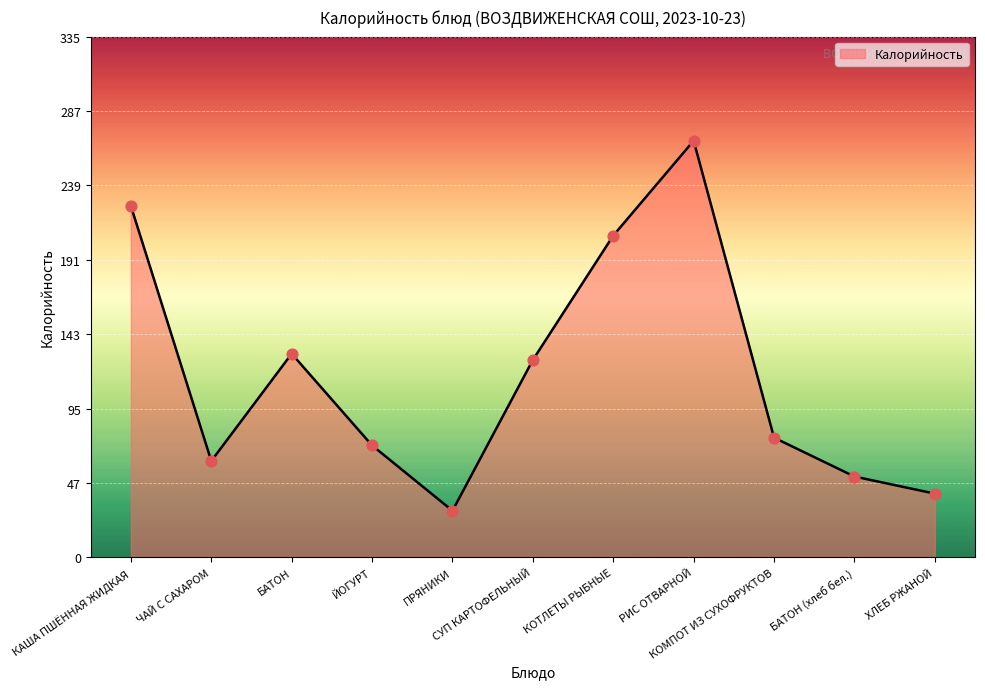

Between БАТОН and КОТЛЕТЫ РЫБНЫЕ, which is larger?

КОТЛЕТЫ РЫБНЫЕ